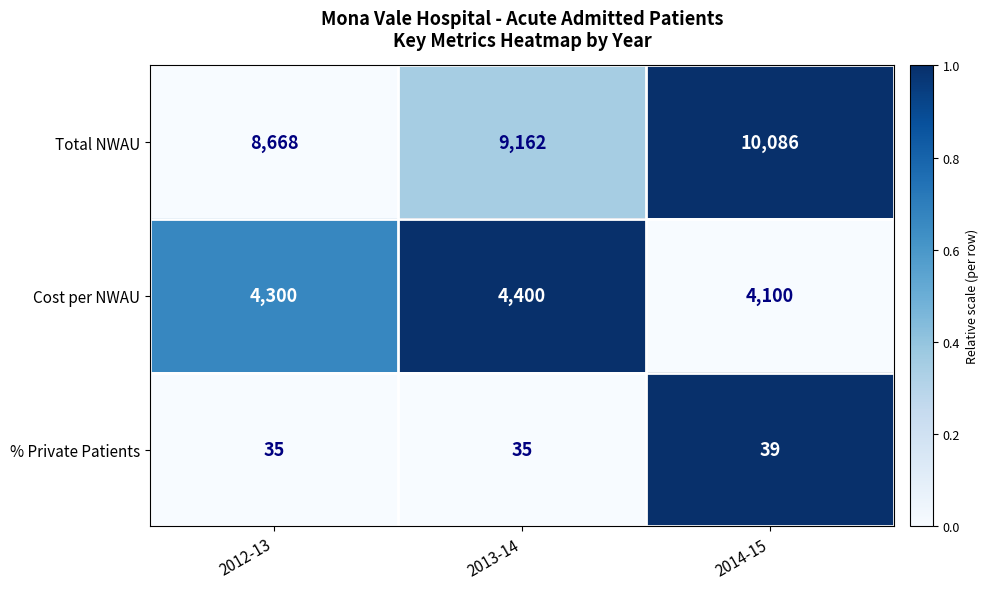

At which category is the sum across all series the highest?

2014-15